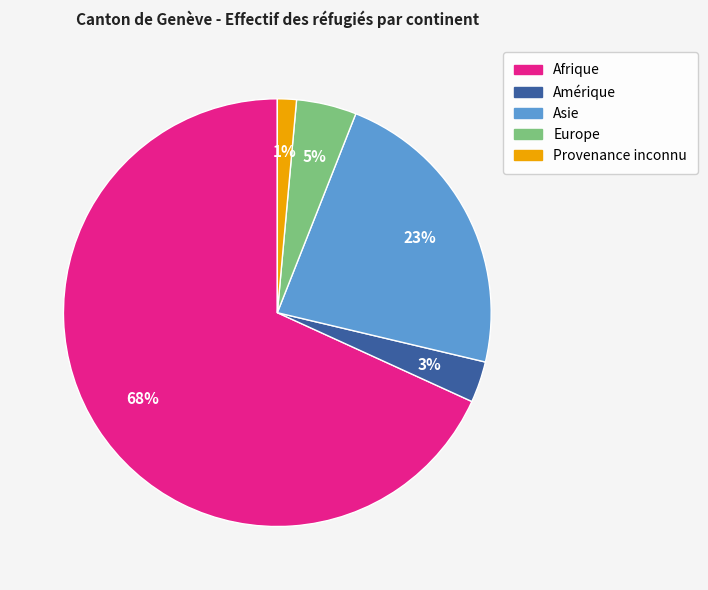

Which has a higher value, Europe or Afrique?

Afrique